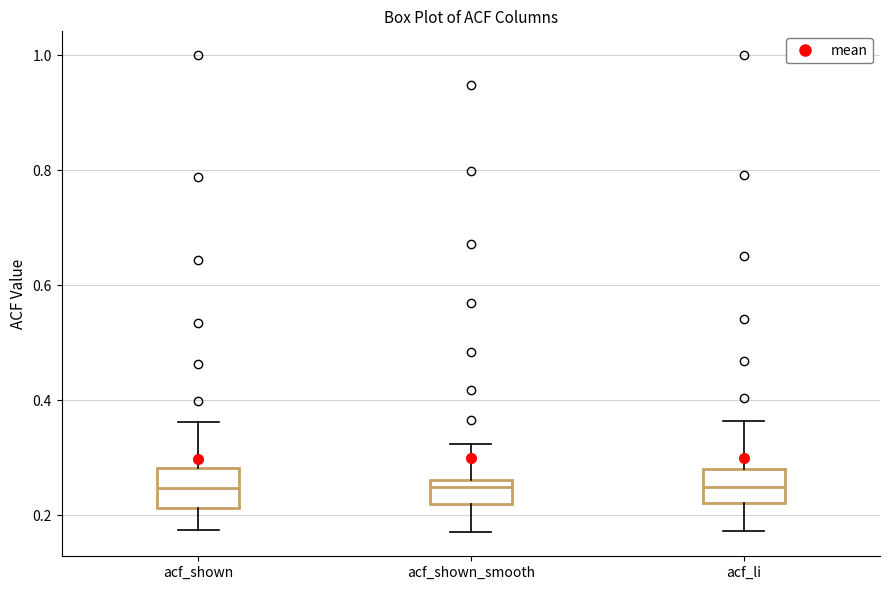

Reading left to right, read every box against the y-axis: the position of its median line, the range the box covers, and the ends of its whiskers. The values are not printed on the chart, so give them approximately, as read against the axis.

acf_shown: median 0.24, box 0.22 to 0.28, whiskers 0.18 to 0.36
acf_shown_smooth: median 0.24, box 0.22 to 0.26, whiskers 0.18 to 0.32
acf_li: median 0.24, box 0.22 to 0.28, whiskers 0.18 to 0.36